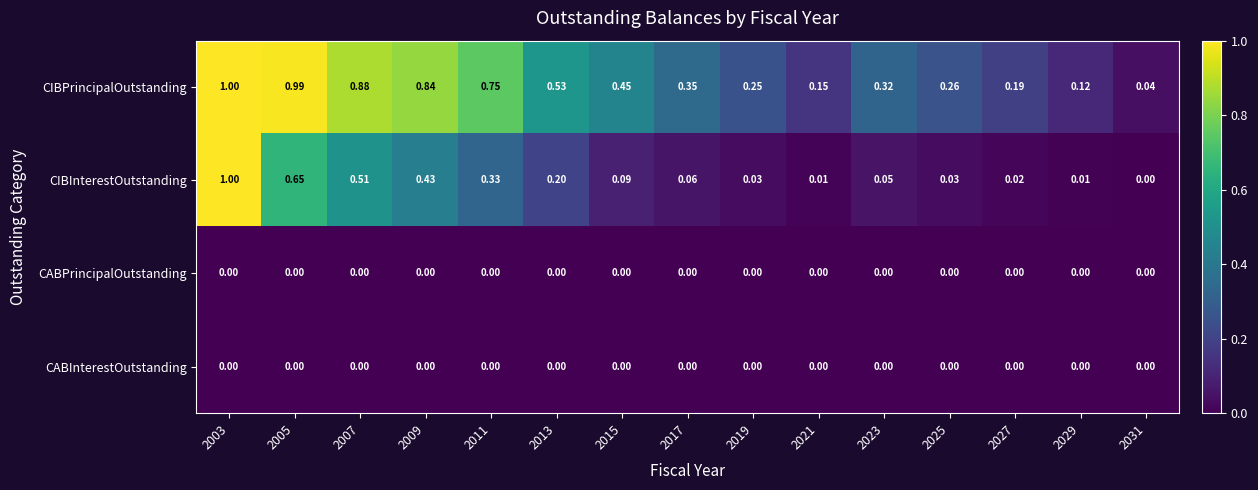

Which series changed the most between 2005 and 2011?

CIBInterestOutstanding